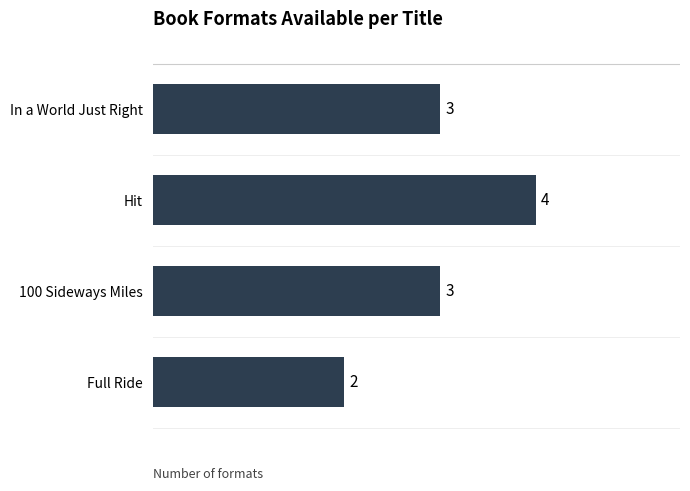

Which label corresponds to the smallest value in the chart?

Full Ride